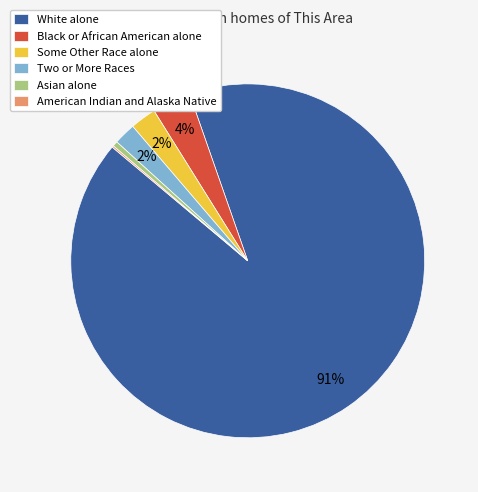

True or false: Two or More Races accounts for 15% of the total.

False